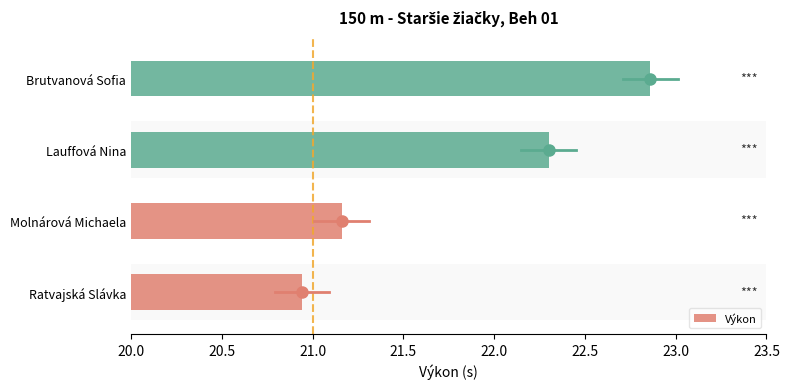

Is it true that the value at Lauffová Nina is 6.6?

False